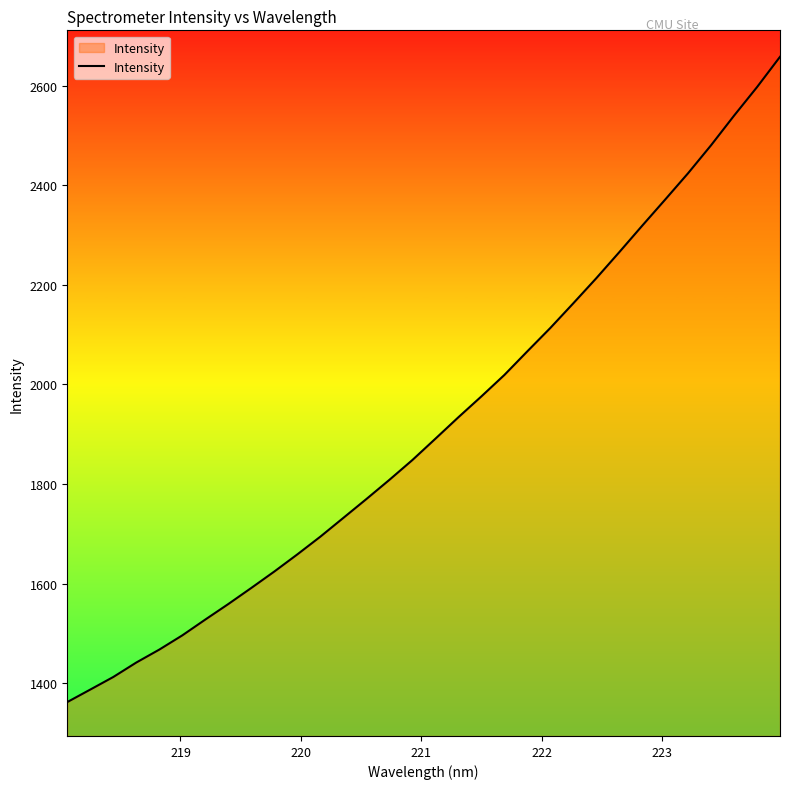

What is the difference between the maximum and minimum values?

1296.0